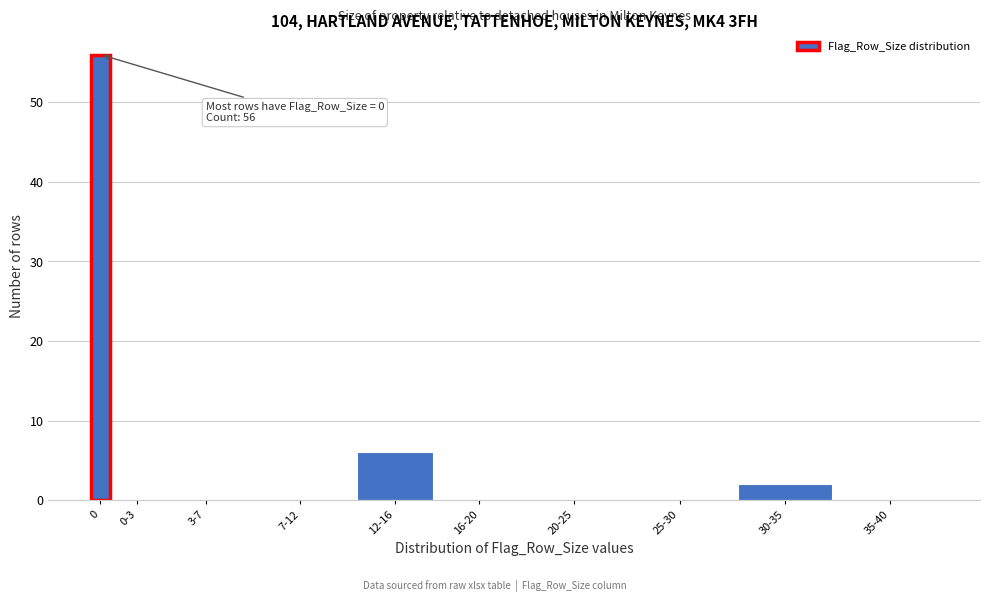

Reading left to right, what are all the values shown in this chart?

0=56	0-3=0	3-7=0	7-12=0	12-16=6	16-20=0	20-25=0	25-30=0	30-35=2	35-40=0